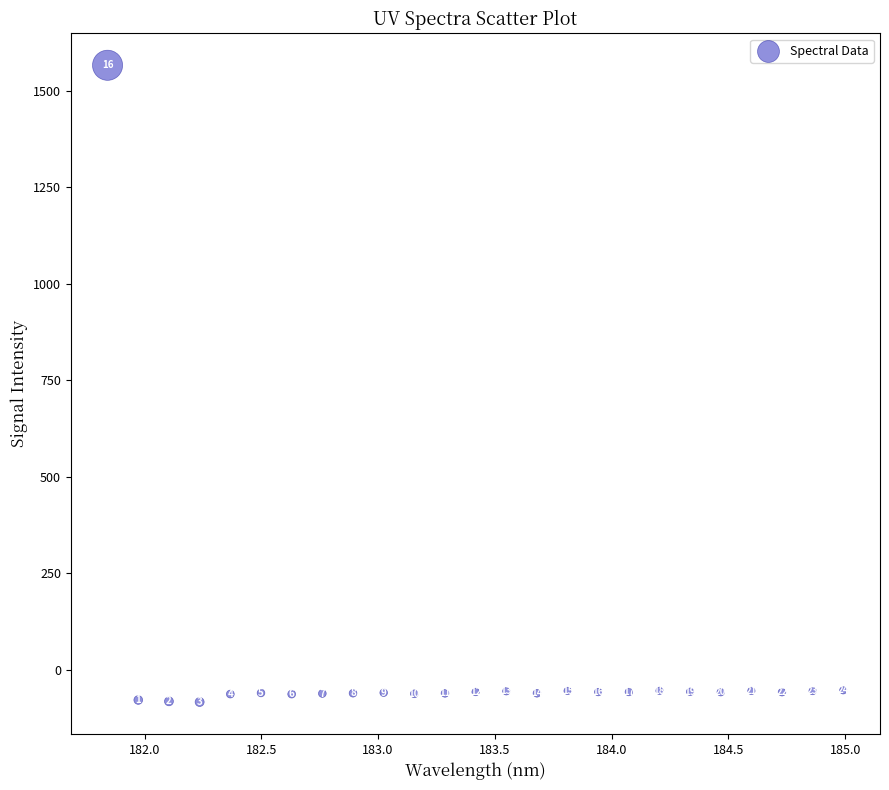

What Y value in the scatter plot is closest to 740?

-53.9